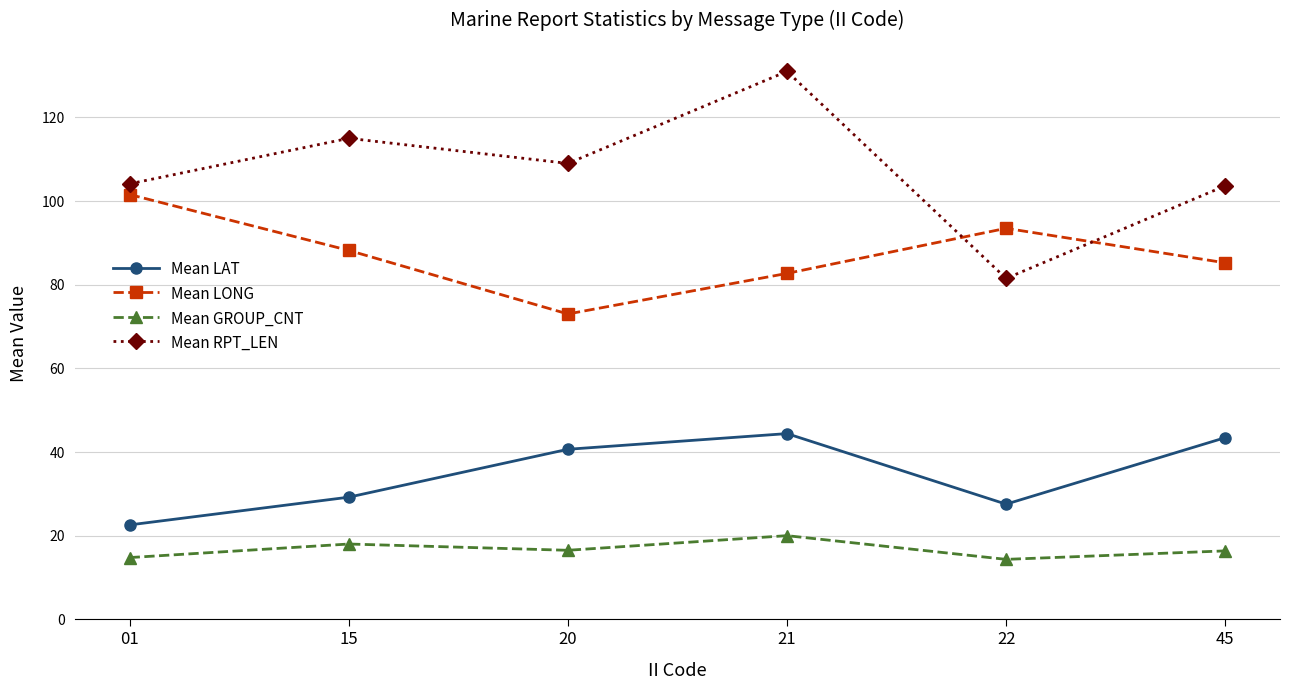

True or false: Mean LONG and Mean LAT intersect in this chart.

False